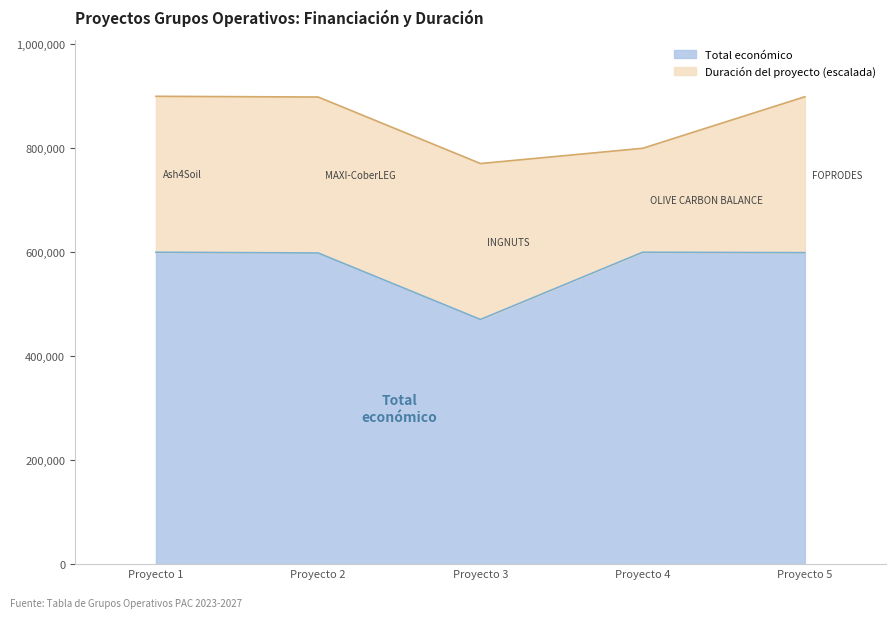

What is the lowest value of the Total económico series?

470675